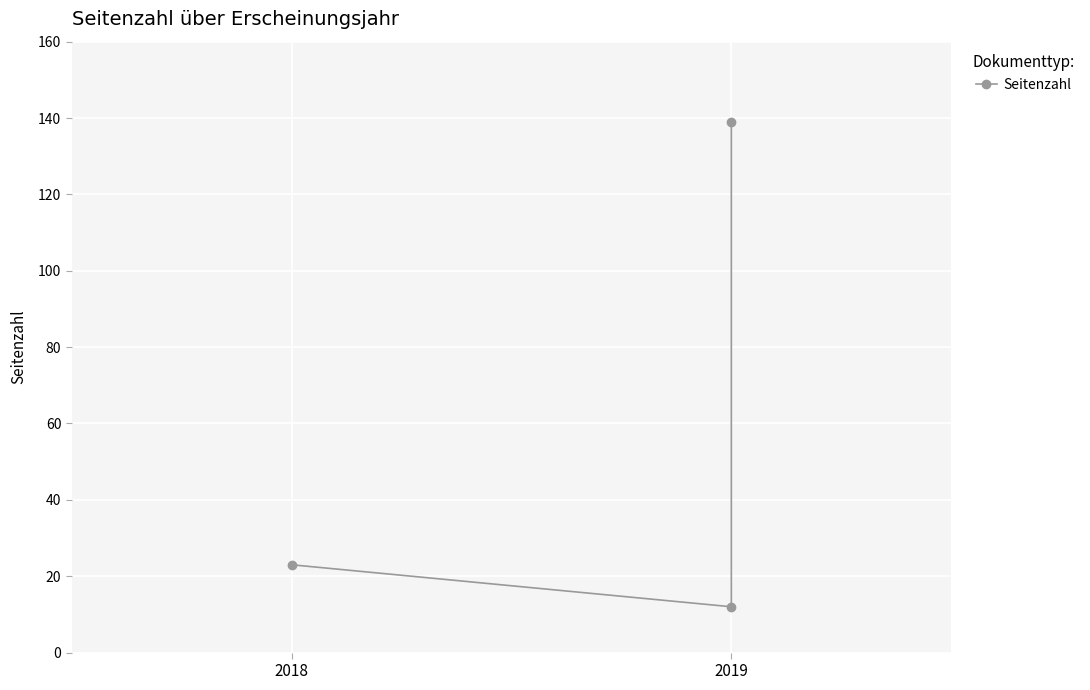

What position from the left is 2?

3